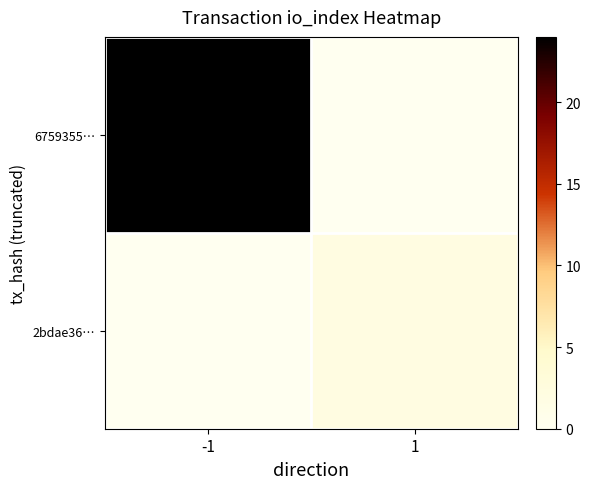

Which series has the widest spread of values?

6759355…